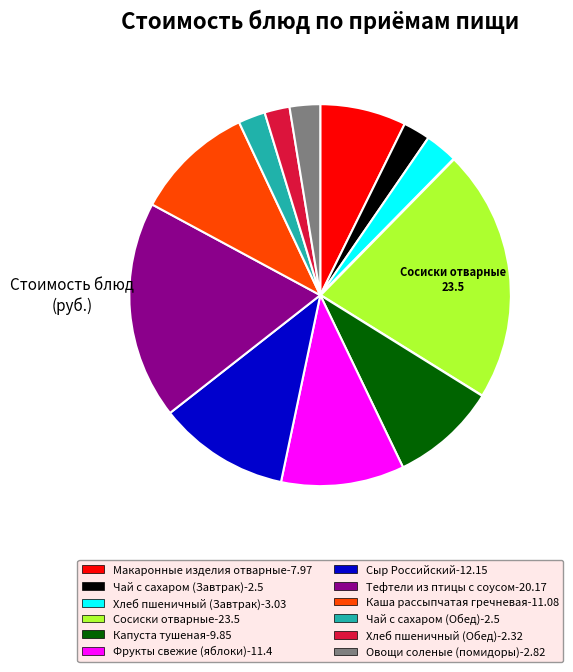

How many slices are in this pie chart?

12